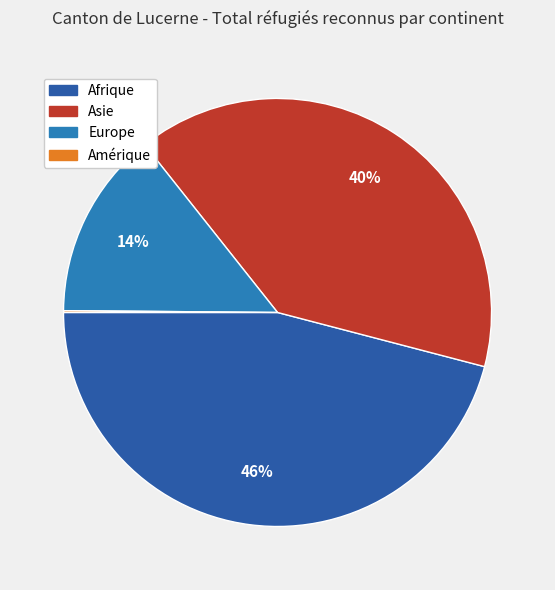

Which category has the biggest portion of the pie?

Afrique